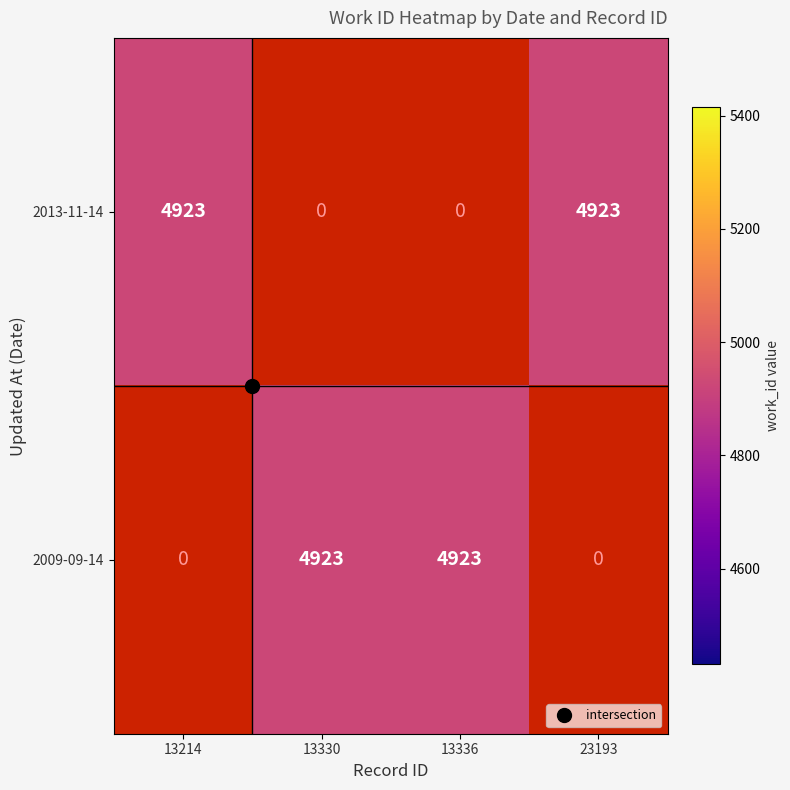

Which series changed the most between 0 and 1?

2013-11-14